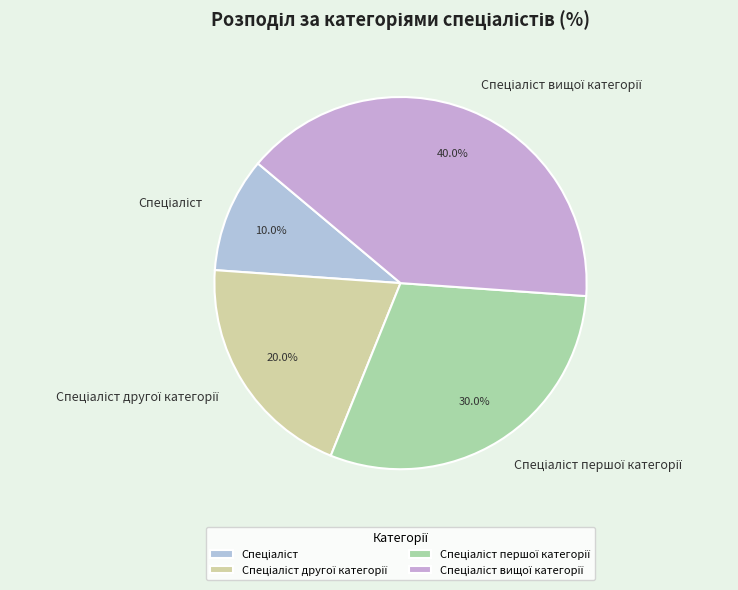

How many segments does this pie chart have?

4